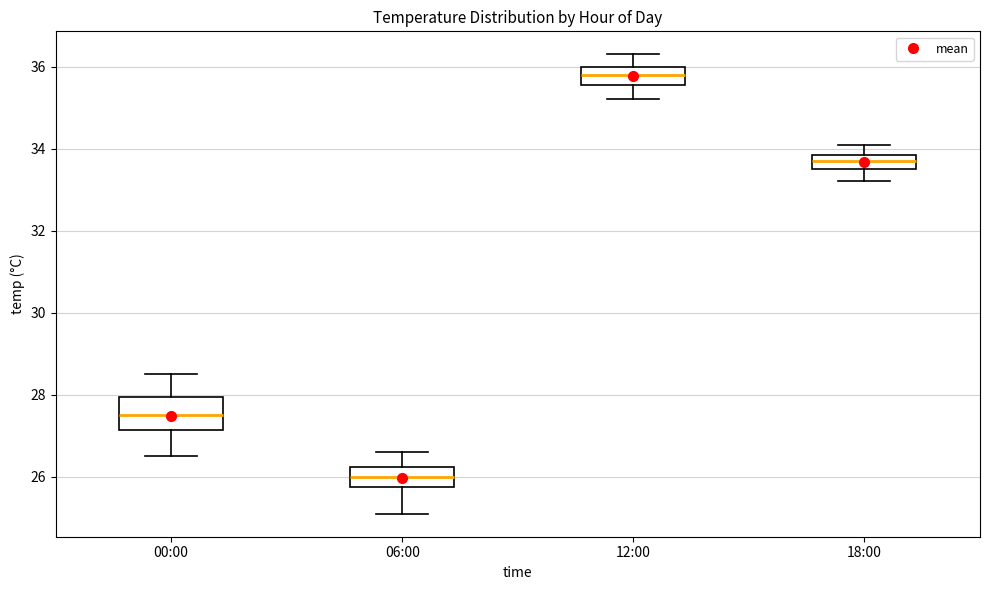

Comparing the boxes themselves (not the whiskers), which one is the tallest?

00:00